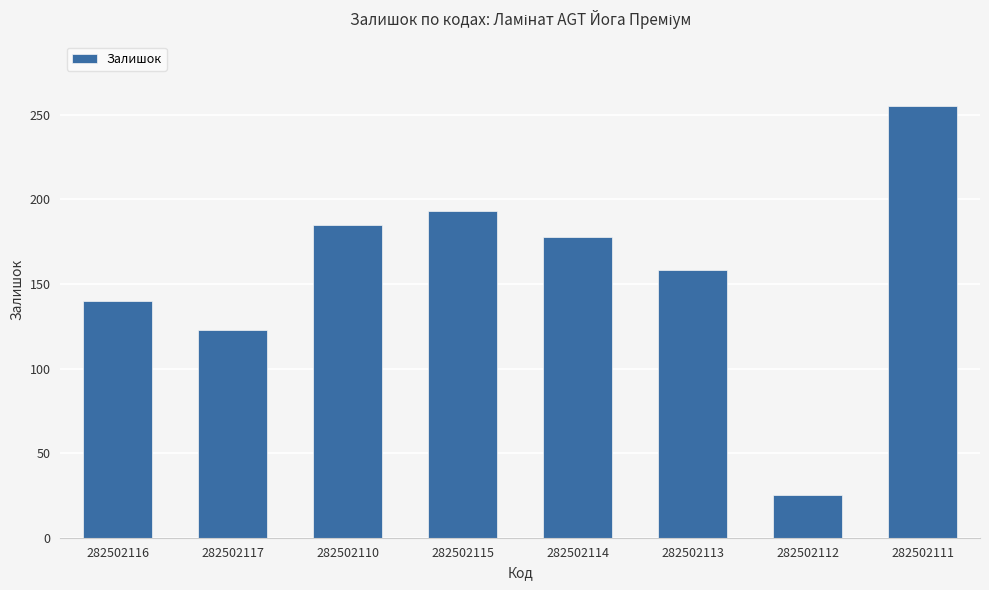

What is the label of the 1st bar from the right?

282502111